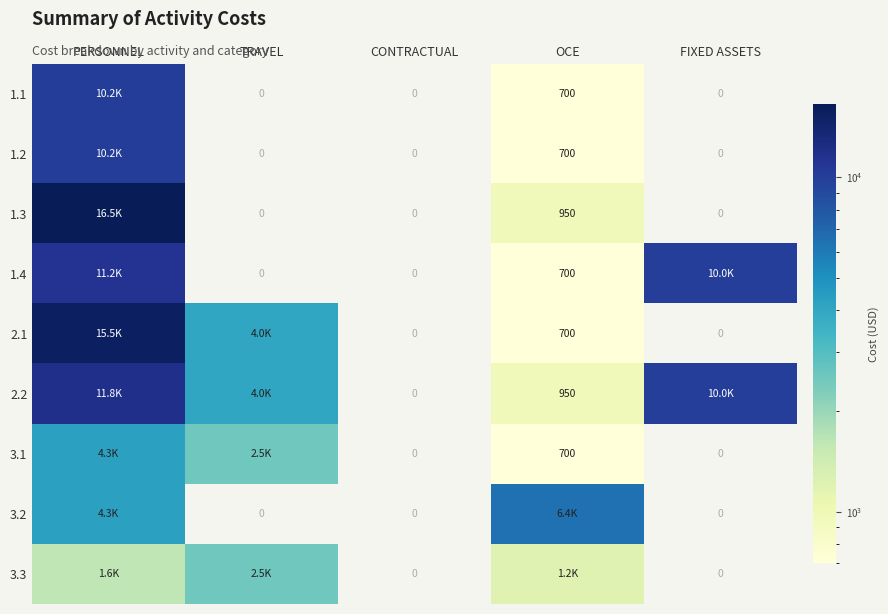

Between CONTRACTUAL and OCE, which series saw the biggest shift?

3.2